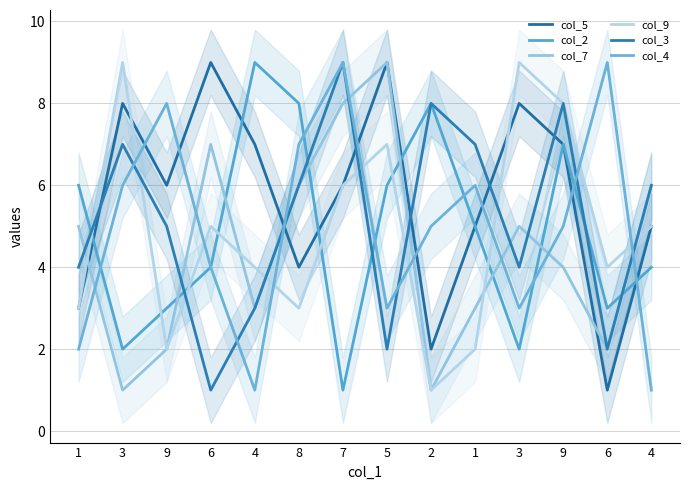

At which label does col_5 first exceed 6?

3